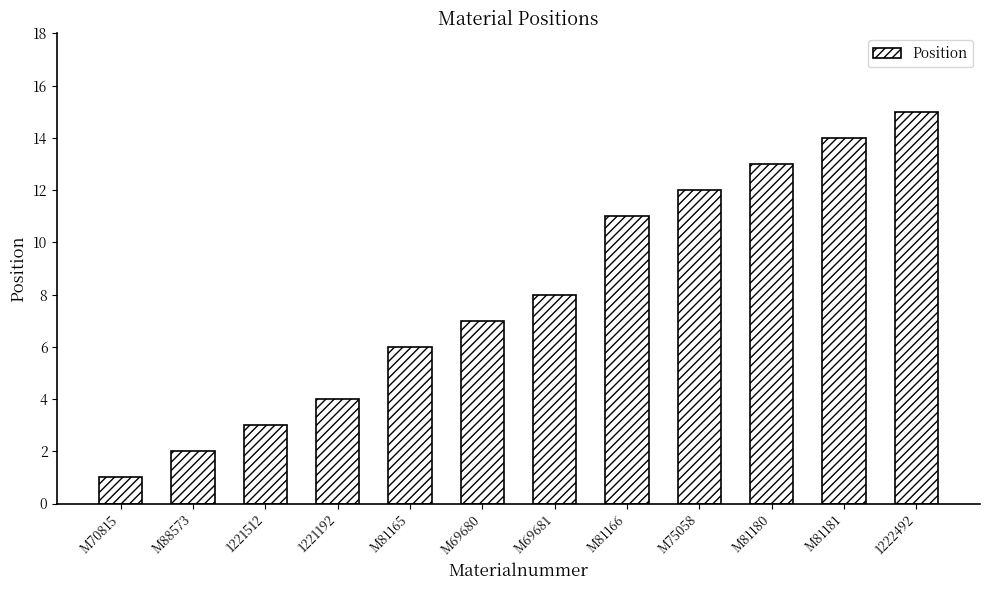

What is the label of the 6th bar from the right?

M69681